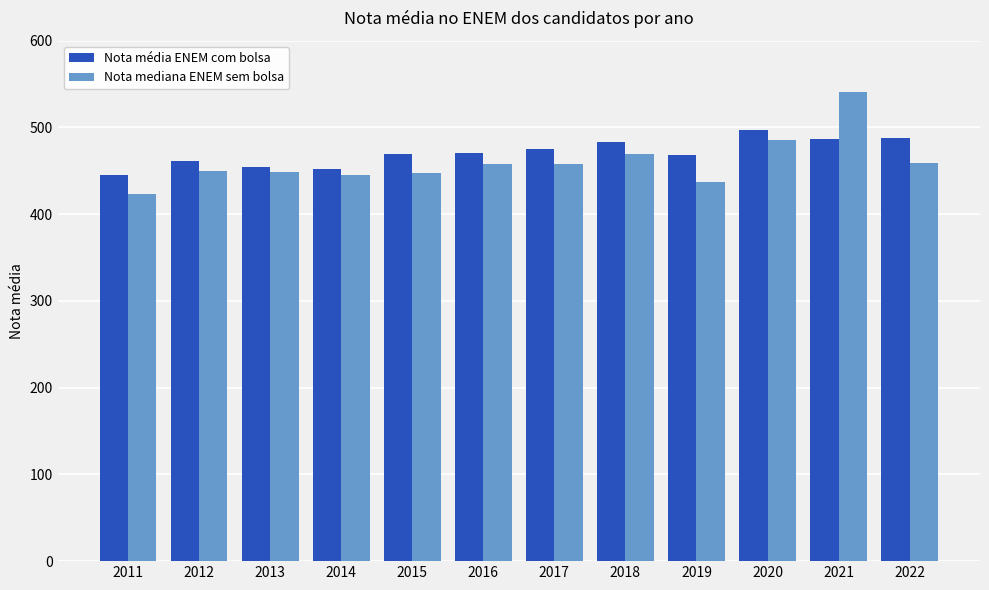

Is it true that Nota mediana ENEM sem bolsa equals 458.2 at 2017?

True